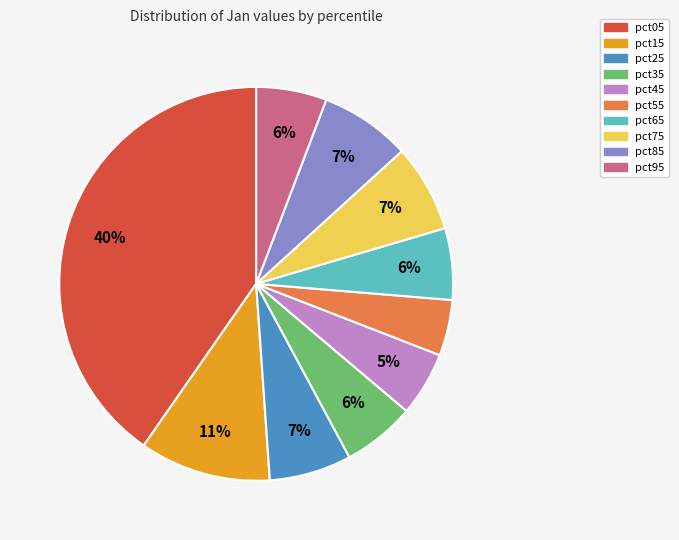

Does pct75 represent more than half of the total?

No